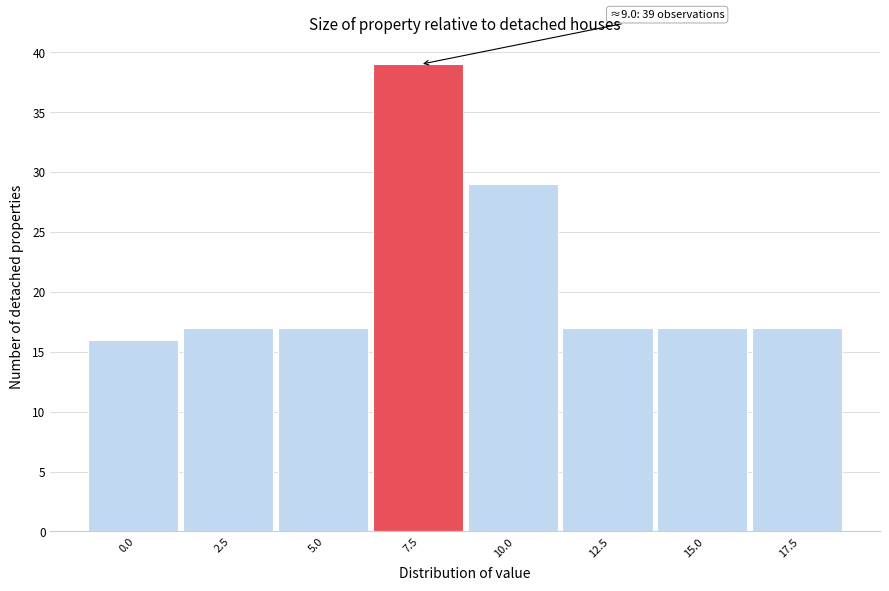

Reading left to right, list all the values displayed in this chart.

0.0=16	2.5=17	5.0=17	7.5=39	10.0=29	12.5=17	15.0=17	17.5=17